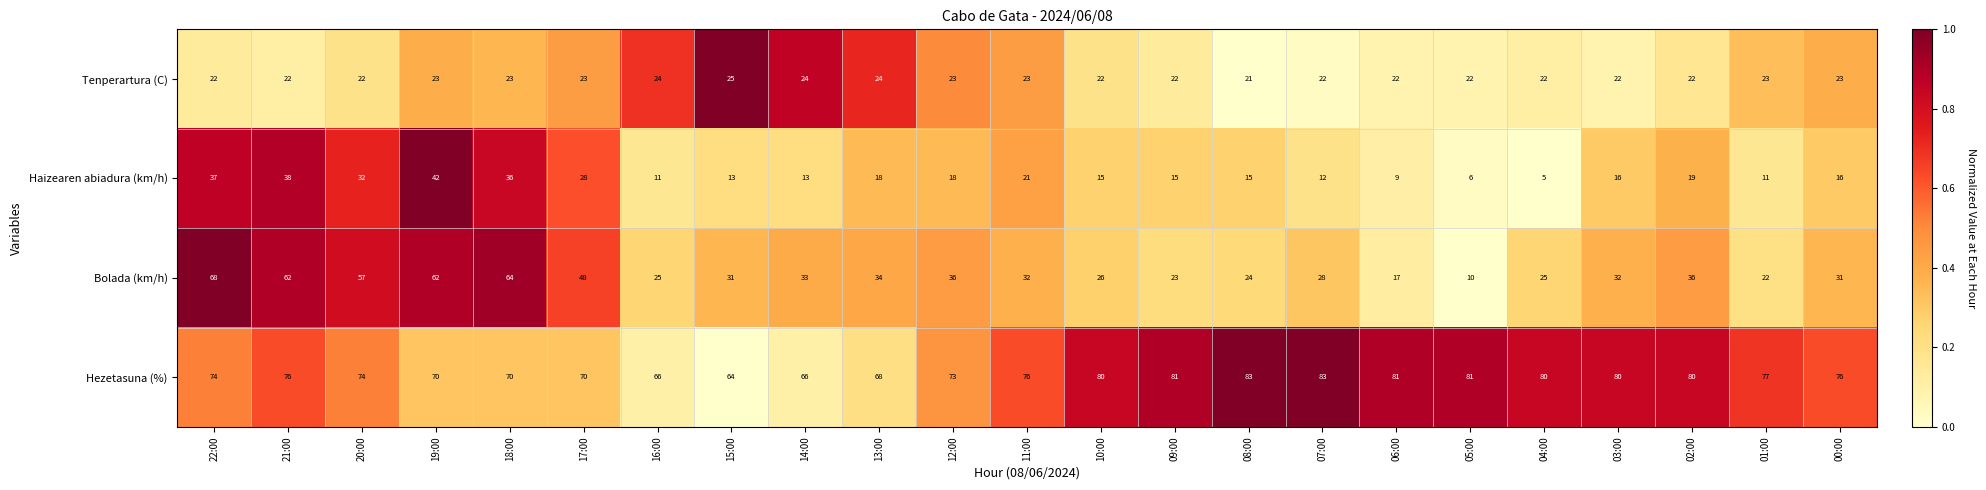

Is the value of Haizearen abiadura (km/h) at 09:00 greater than the value of Hezetasuna (%) at 01:00?

No